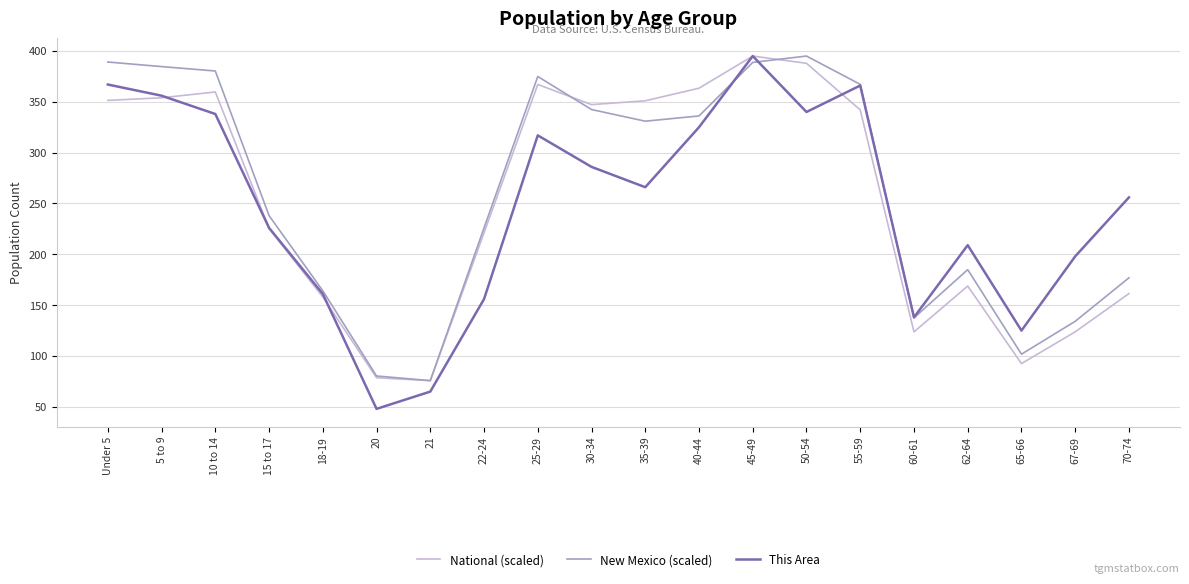

What is the sum of the National (scaled) values at 5 to 9 and 45-49?

749.0